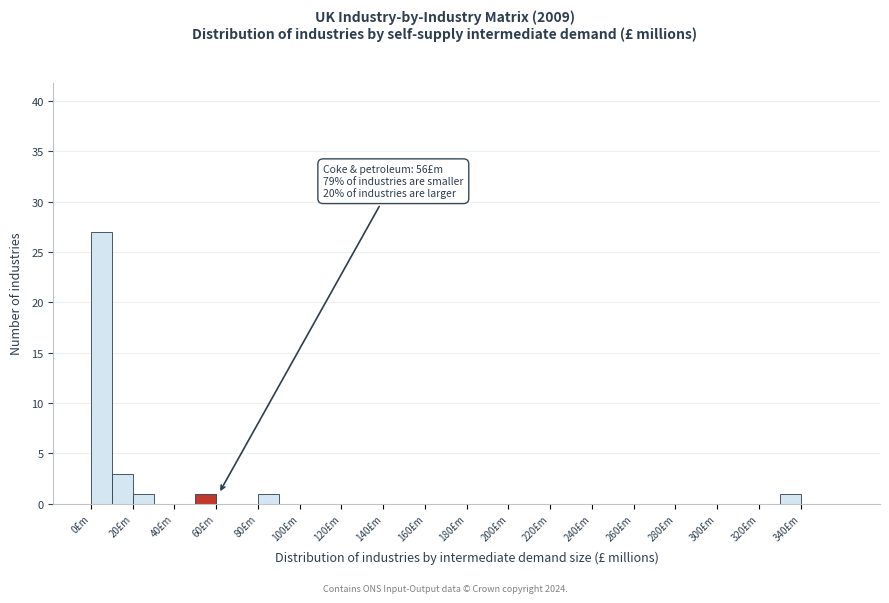

Over which range of the x-axis is the bar tallest?

0 to 10